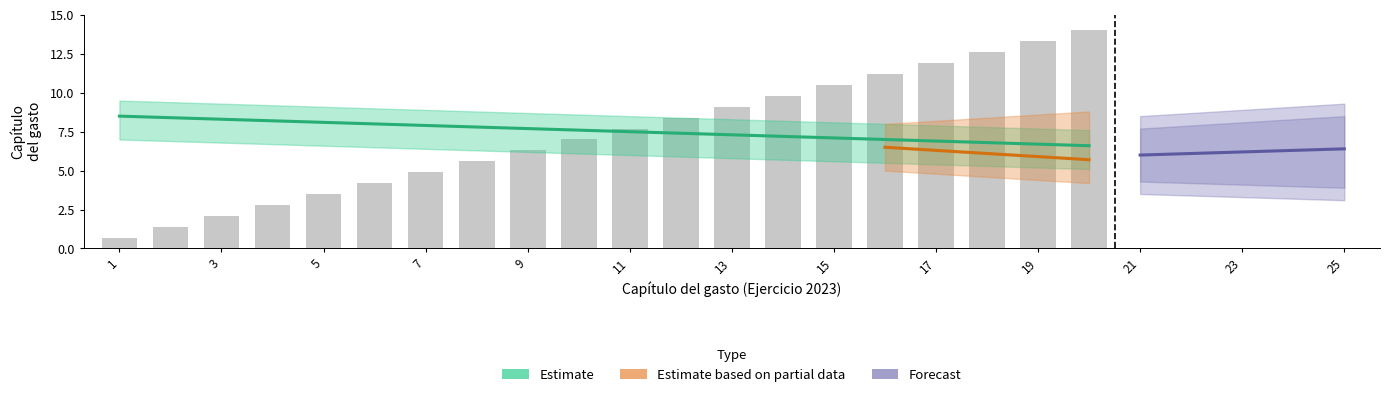

List the labels in order of value, smallest first.

1, 2, 3, 4, 5, 6, 7, 8, 9, 10, 11, 12, 13, 14, 15, 16, 17, 18, 19, 20